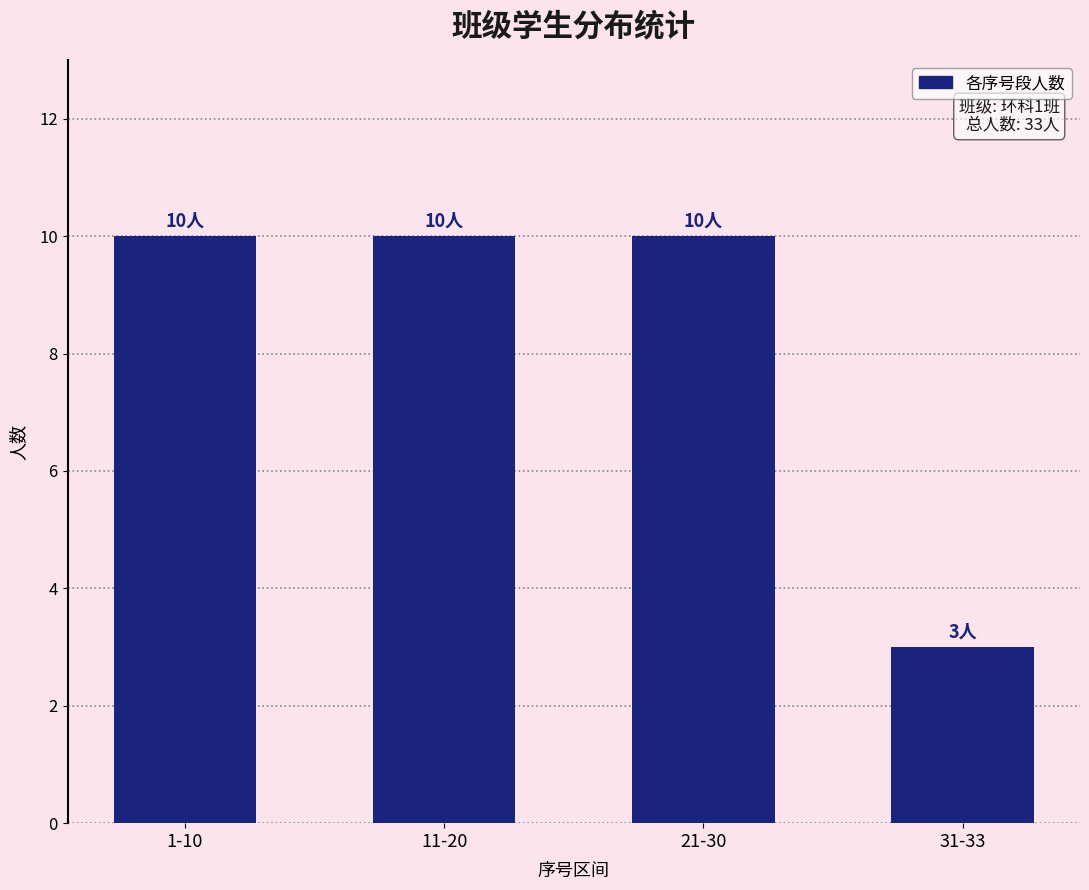

What is the average value?

8